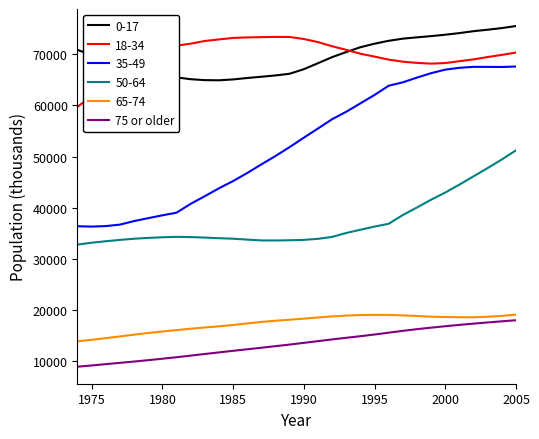

Which series has the largest range (max minus min)?

35-49